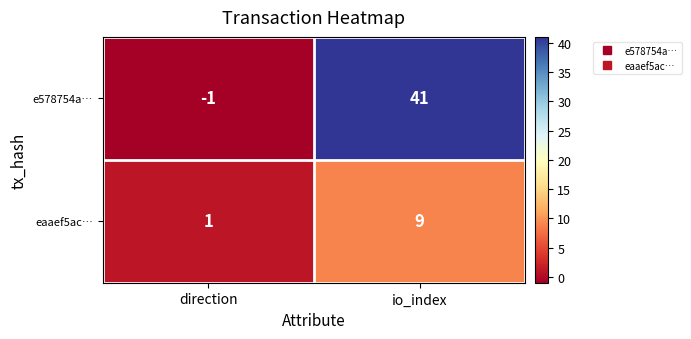

Reading left to right, extract all data points from this chart.

e578754a…: -1	41
eaaef5ac…: 1	9